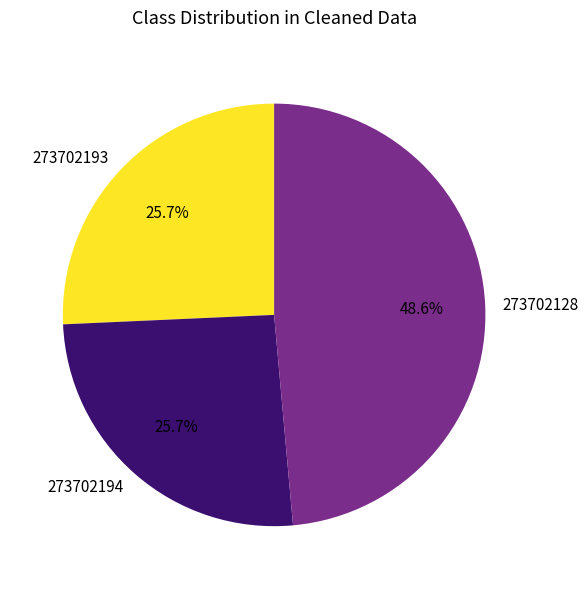

The 273702193 slice represents 15% of the pie. True or false?

False